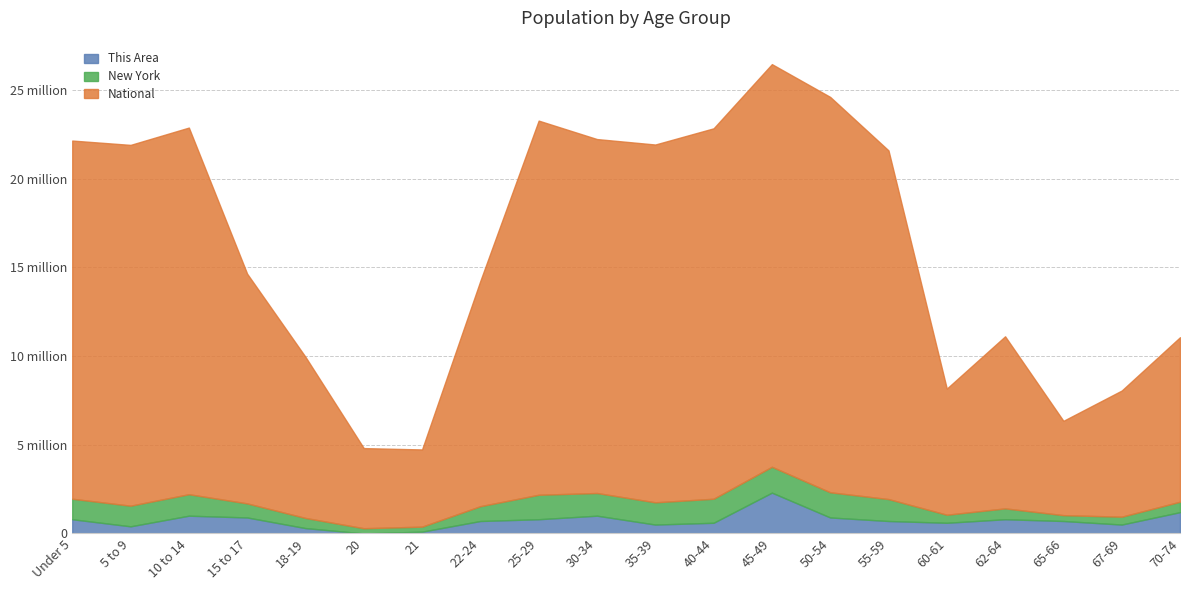

Which series changed the most between 15 to 17 and 65-66?

National